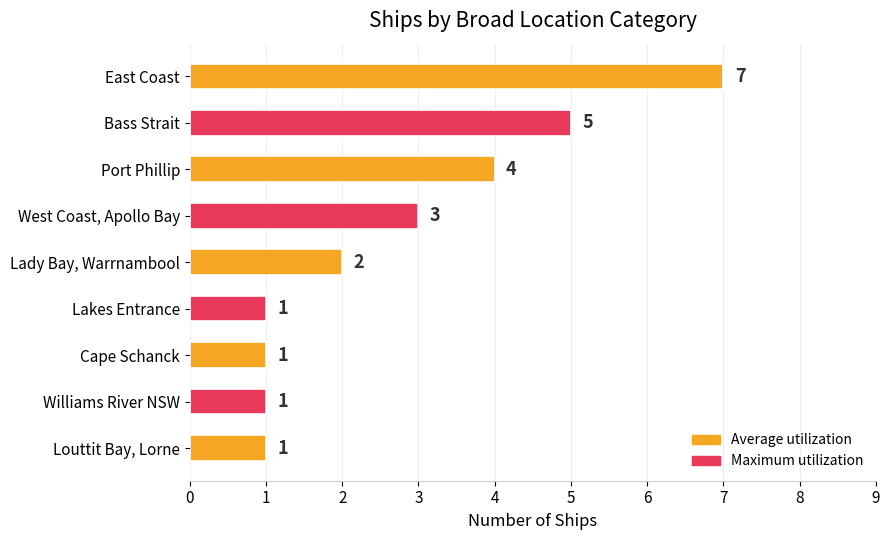

What is the greatest value displayed?

7